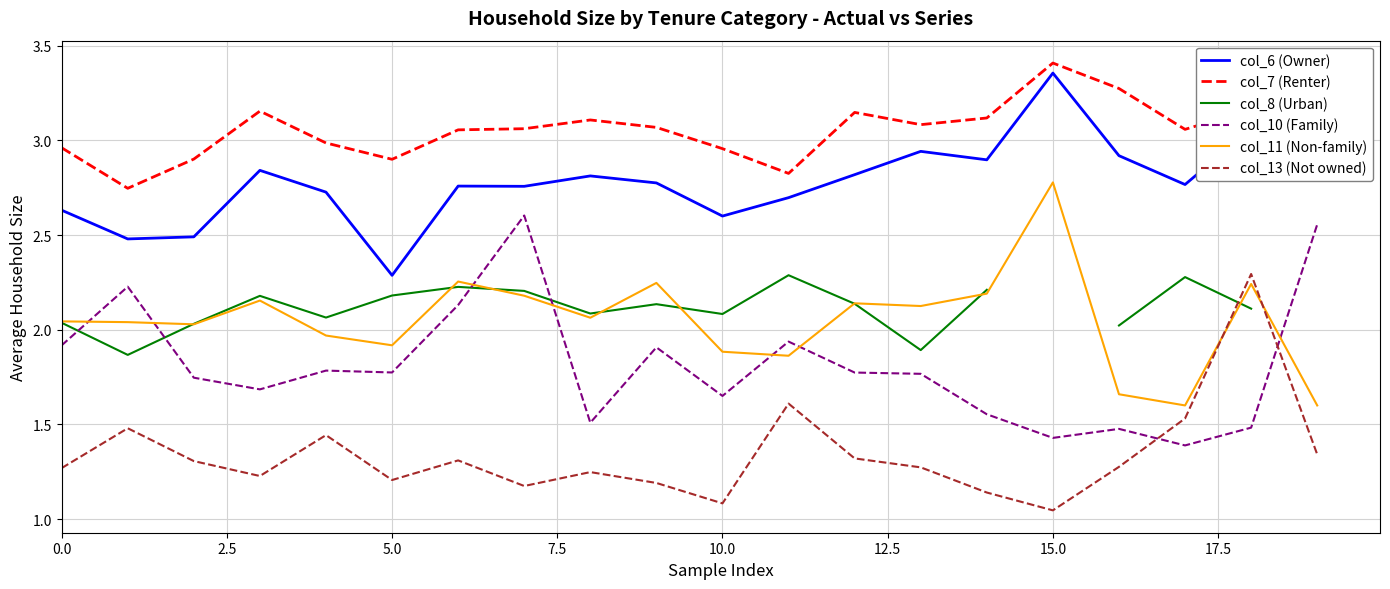

What are all the series names shown in the legend?

col_6 (Owner), col_7 (Renter), col_8 (Urban), col_10 (Family), col_11 (Non-family), col_13 (Not owned)